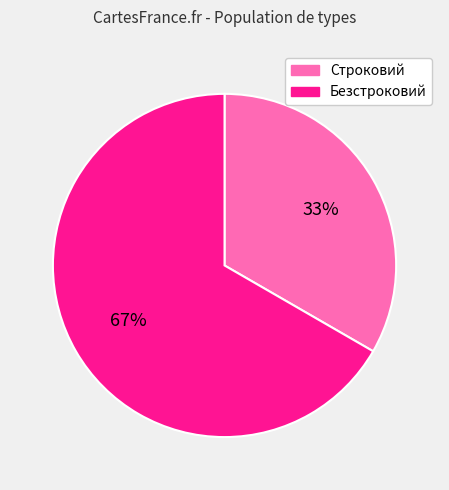

Is Строковий the majority of the pie?

No